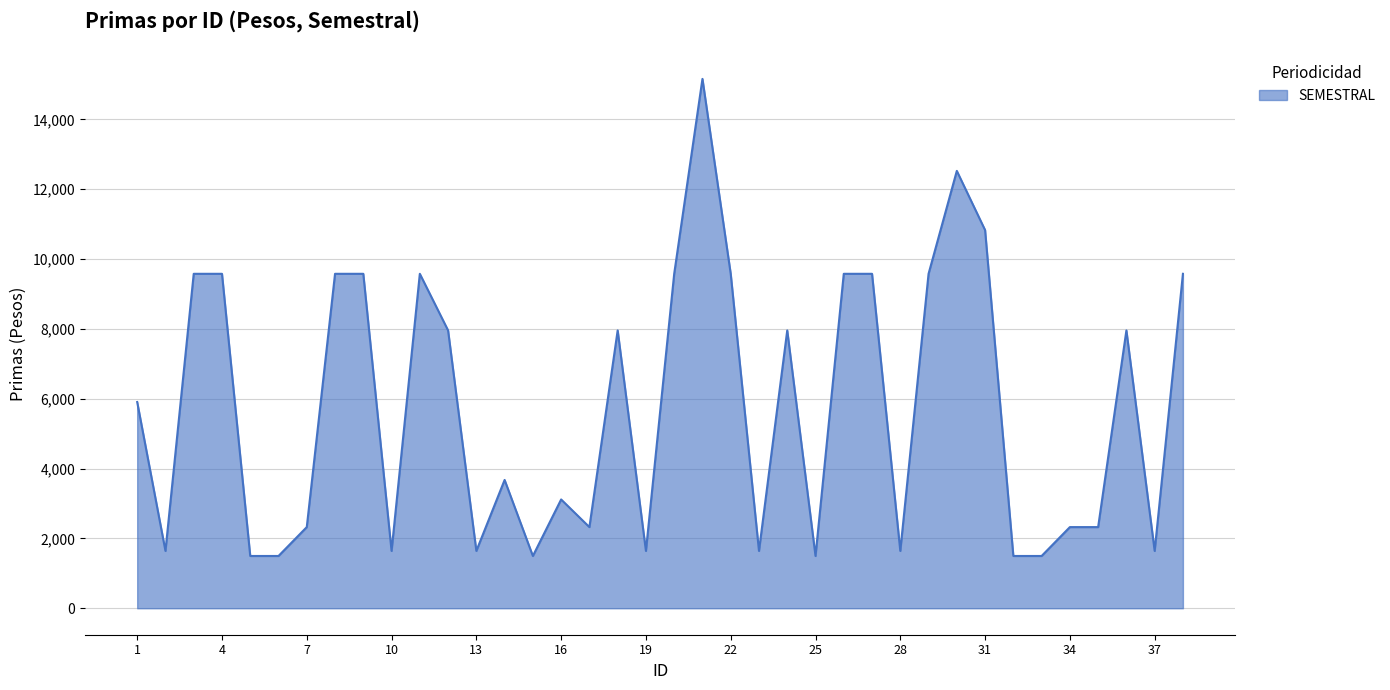

What is the maximum value shown in the chart?

15160.1